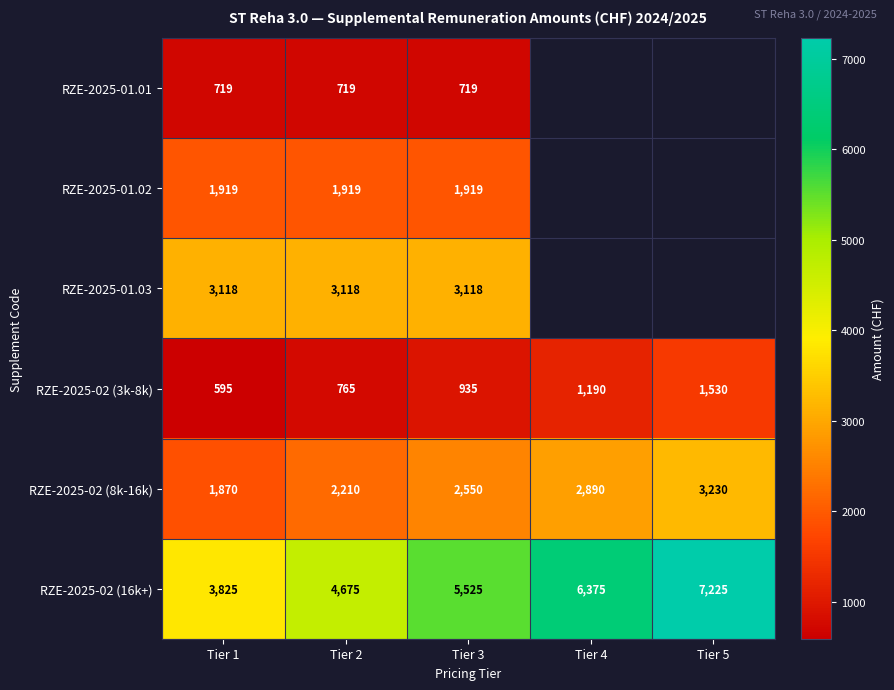

Which category has the lowest value across all series?

Tier 1